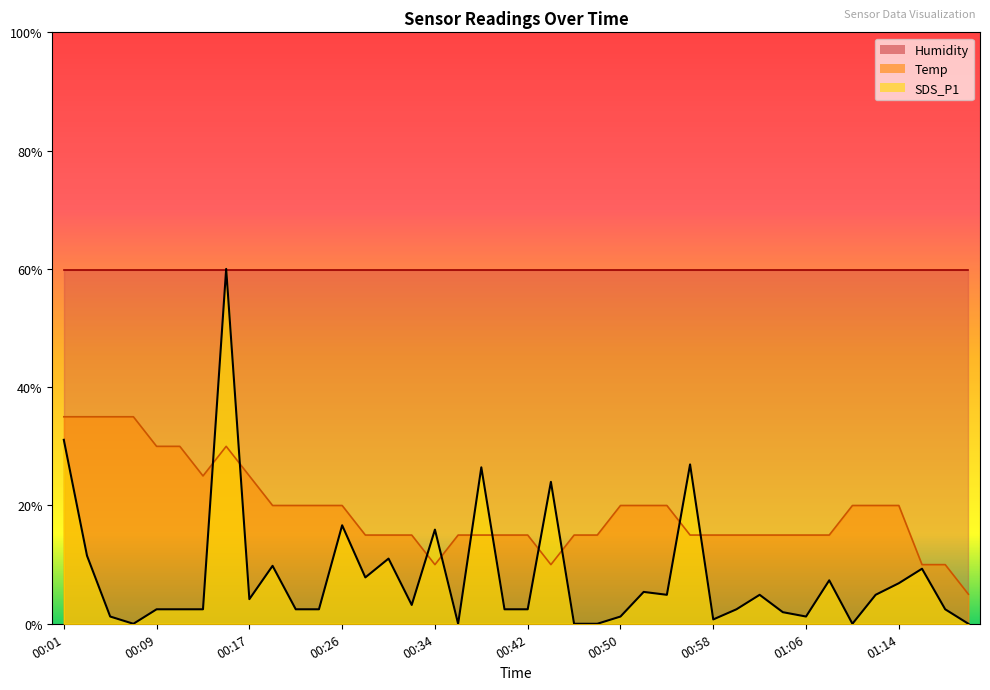

At which category is the sum across all series the highest?

00:15